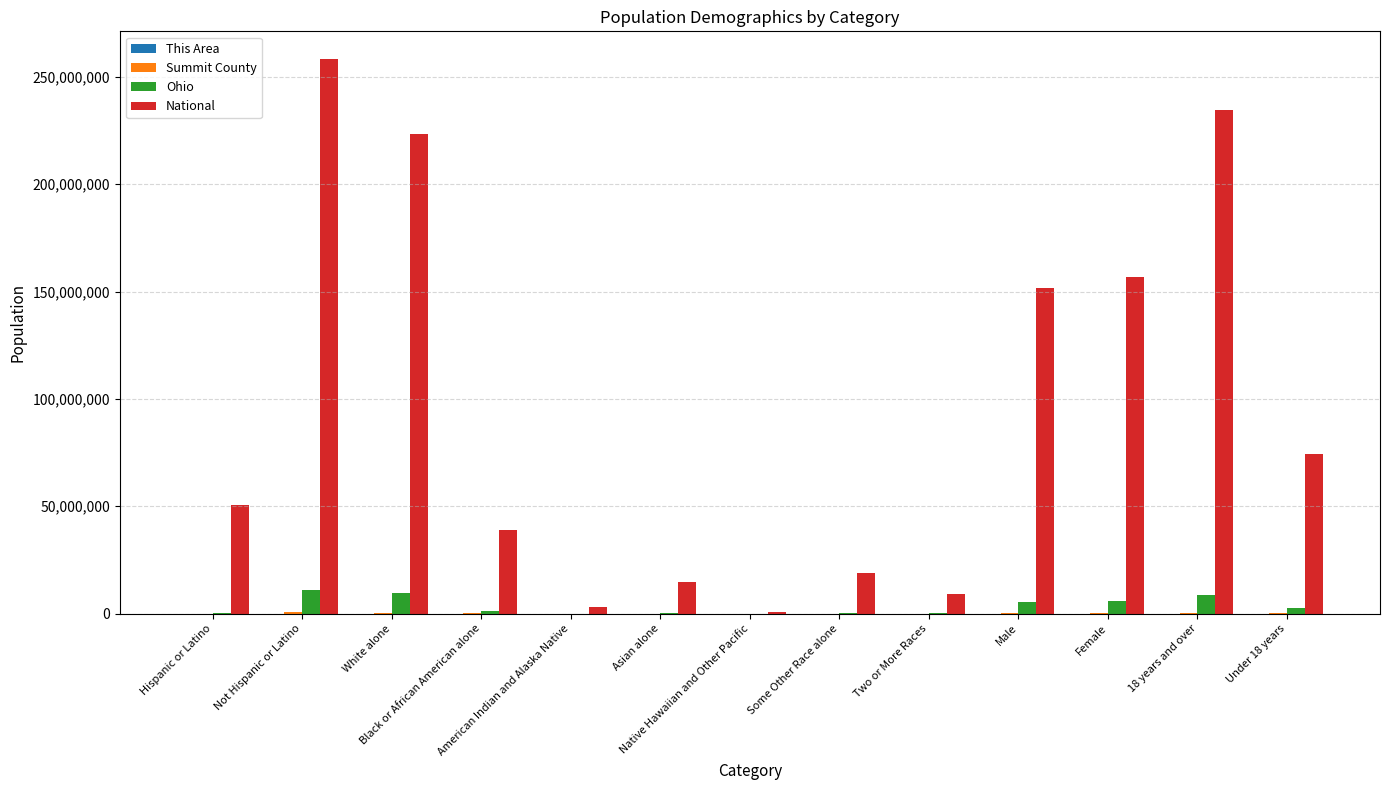

What is the average value of the National series?

94998627